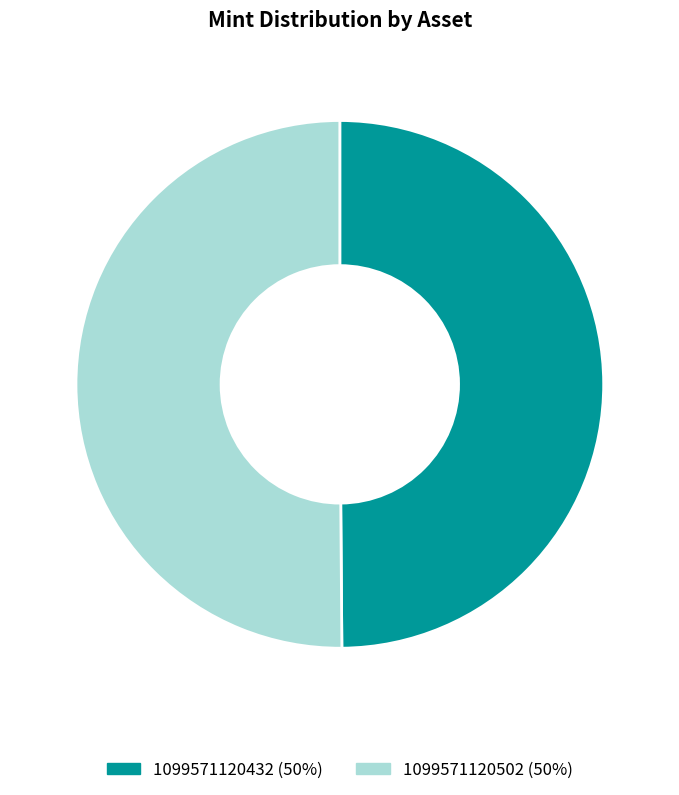

How many segments does this pie chart have?

2